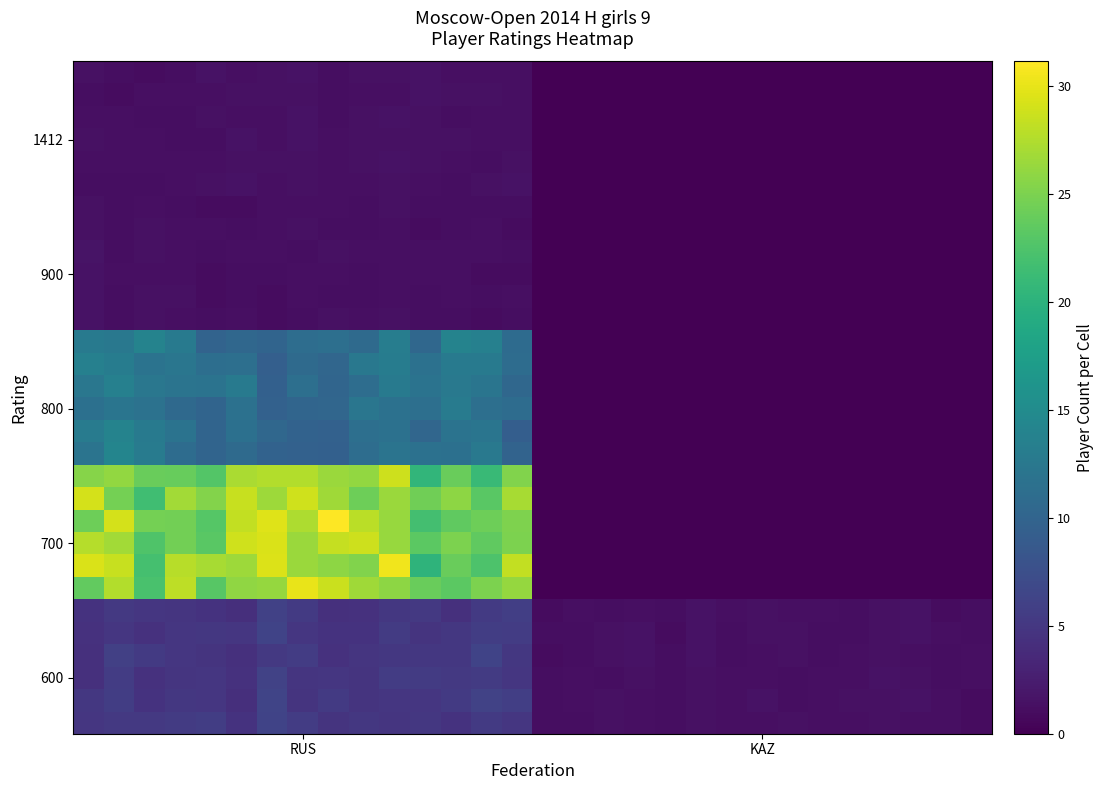

How many distinct data groups are displayed?

30